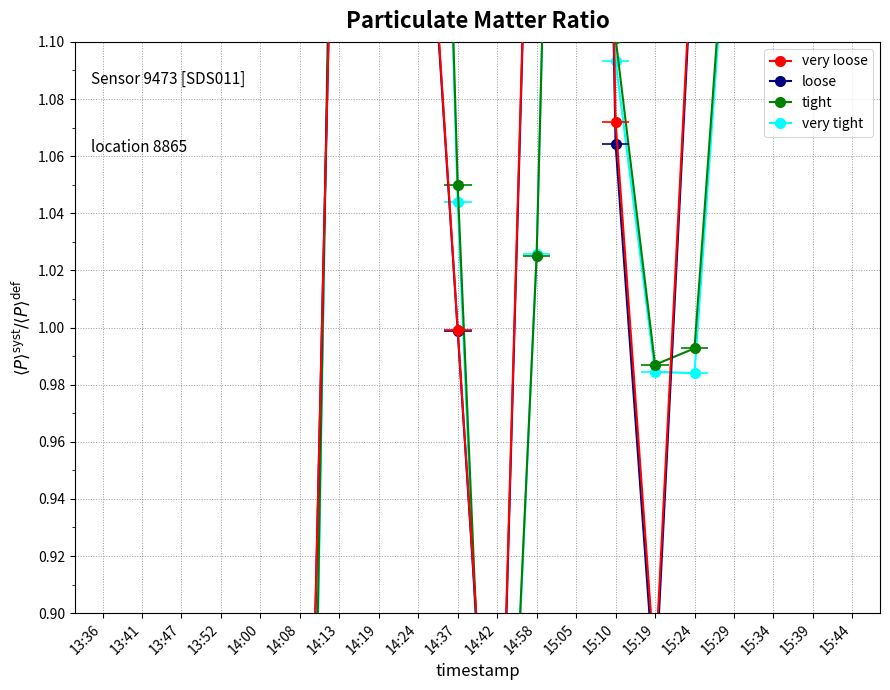

How many interior local peaks does the loose series have?

5